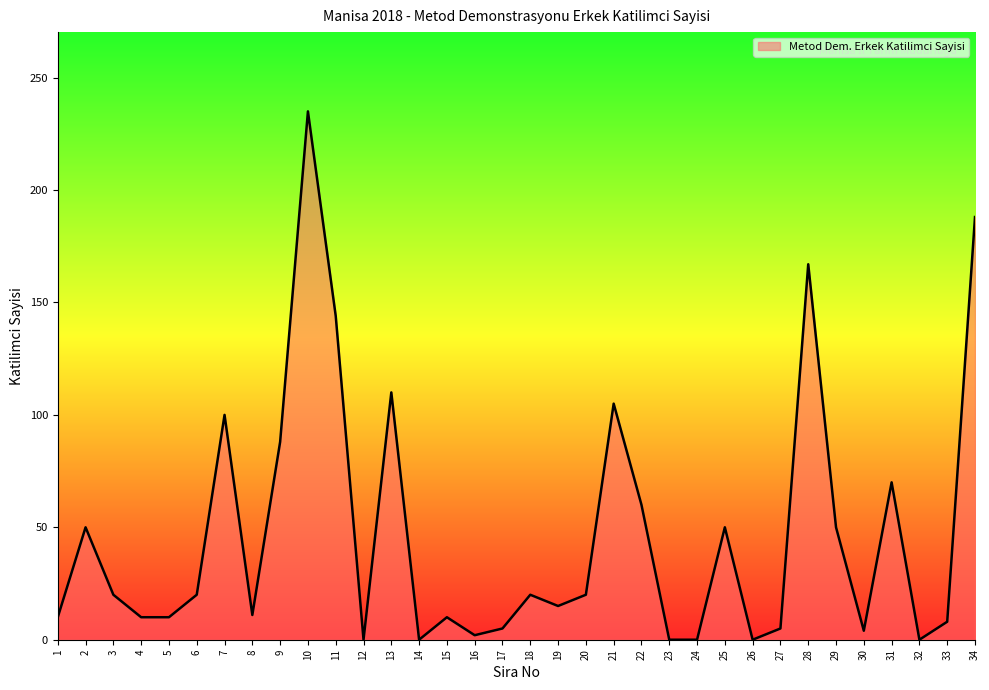

Does the chart display data point markers on the line(s)?

No